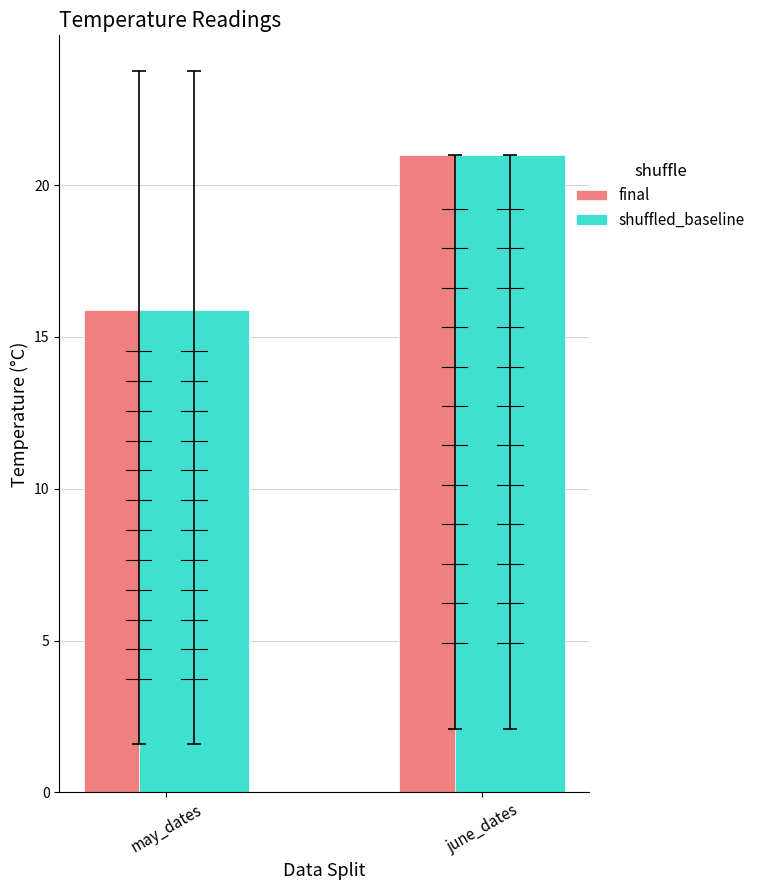

What is the total value across all series at may_dates?

31.8